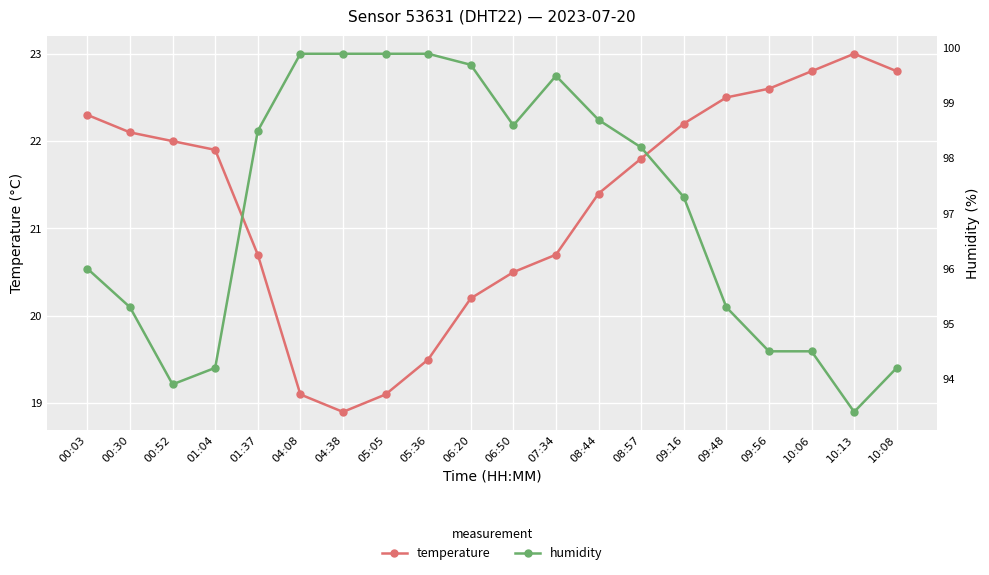

Is this an area chart (filled region under the line)?

No